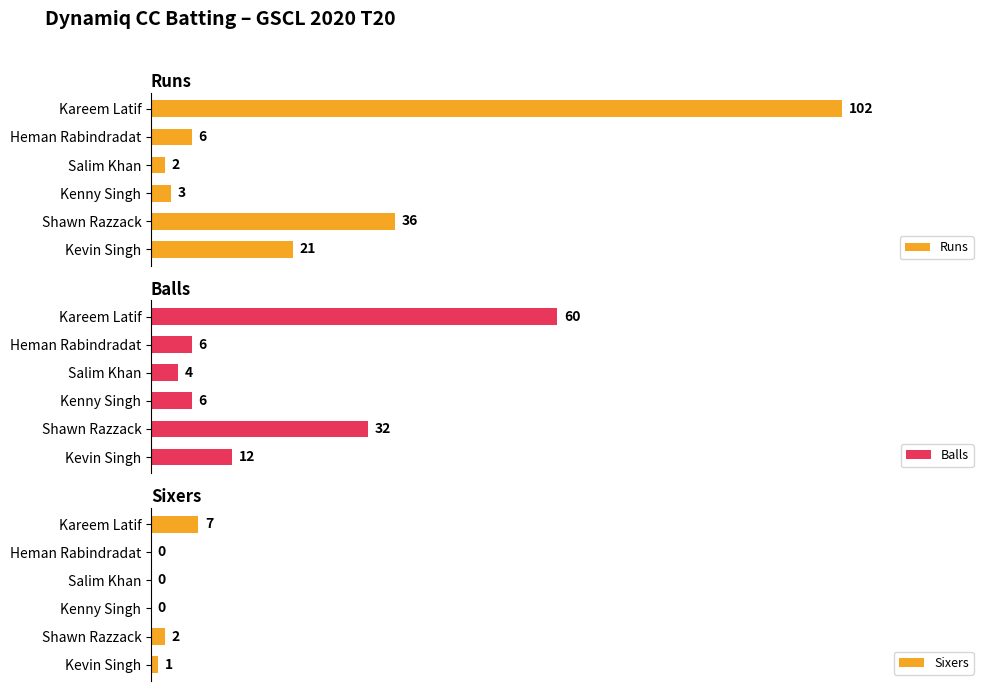

How many bars are there in total?

18